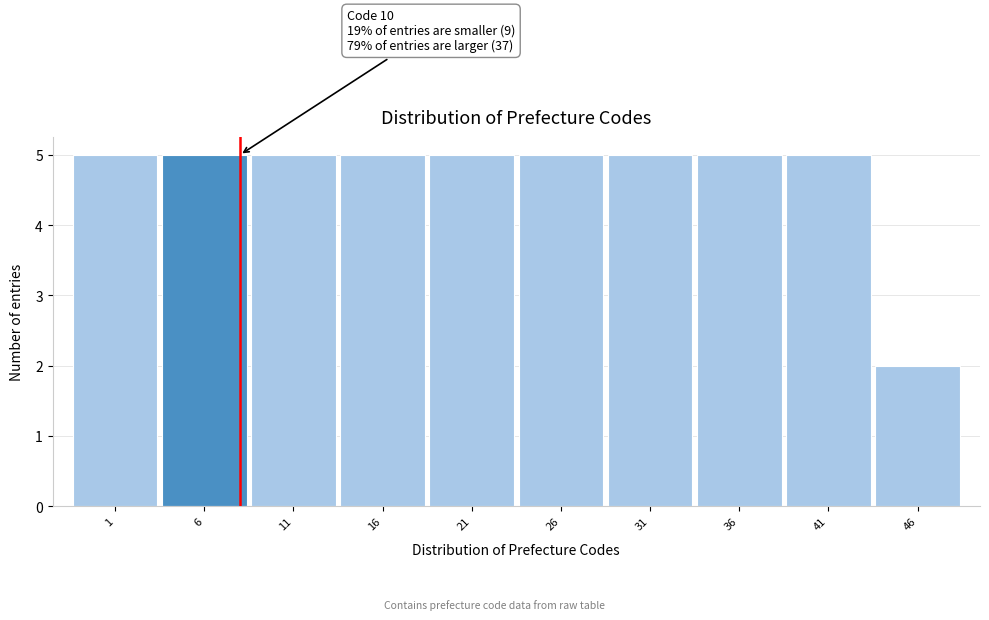

Reading right to left, what are all the values shown in this chart?

2	5	5	5	5	5	5	5	5	5